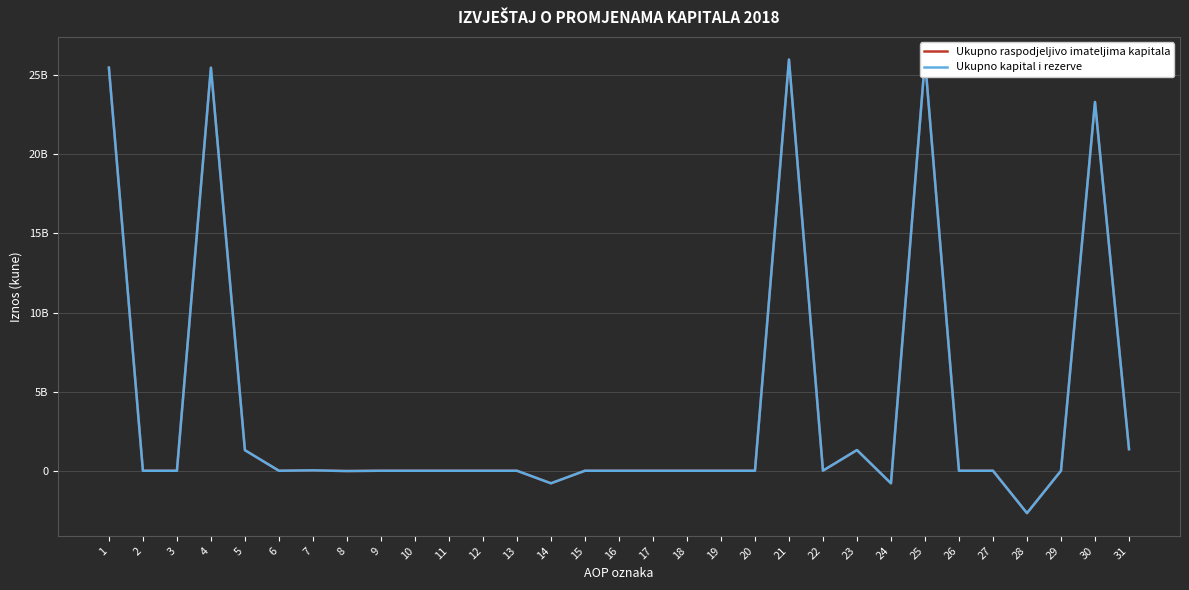

How many interior local peaks does the Ukupno kapital i rezerve series have?

6